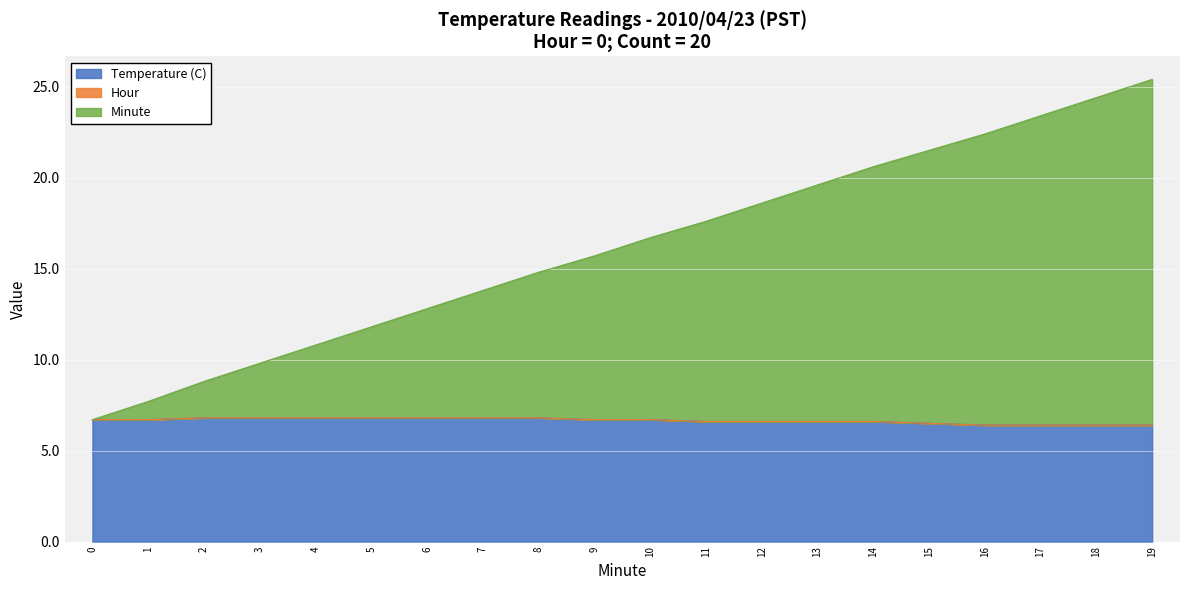

What is the highest value of the Temperature (C) series?

6.8